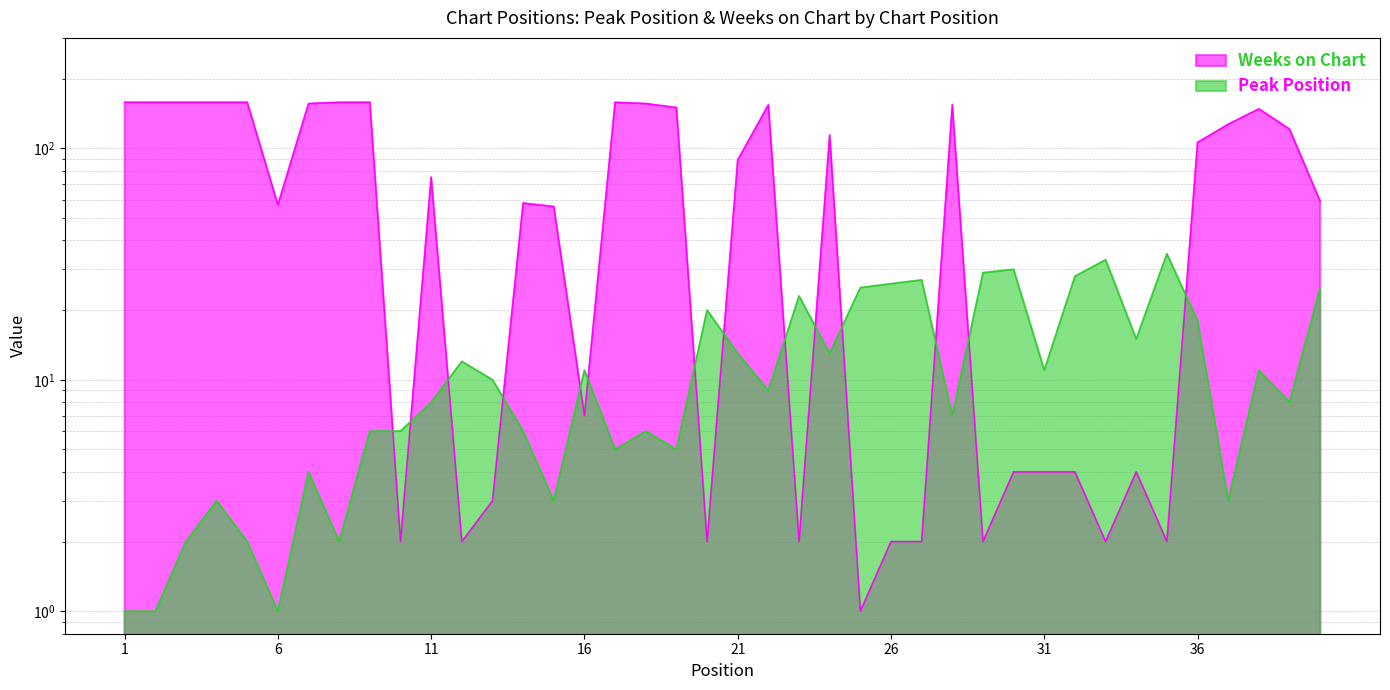

At 31, list the series in order from smallest to largest.

Weeks on Chart, Peak Position